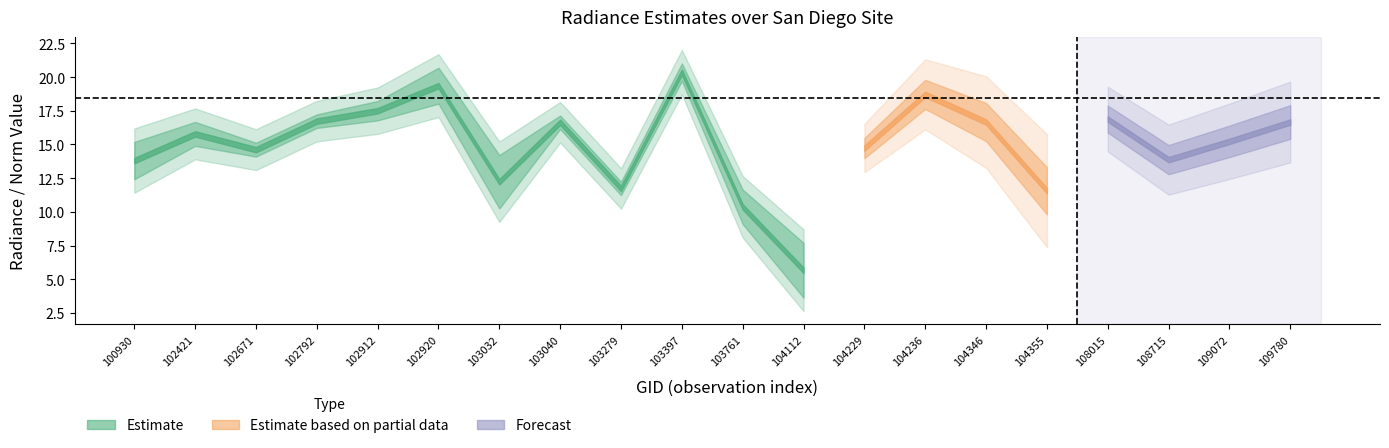

How many values in the rade9_aggzone_norm series are below 16?

10